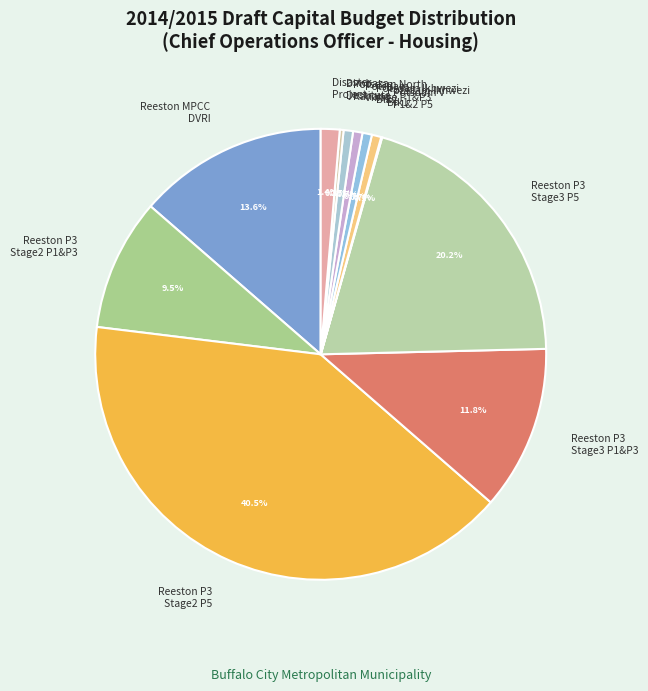

Between Potsdam Ikhwezi Blk2 and Reeston MPCC DVRI, which is larger?

Reeston MPCC DVRI